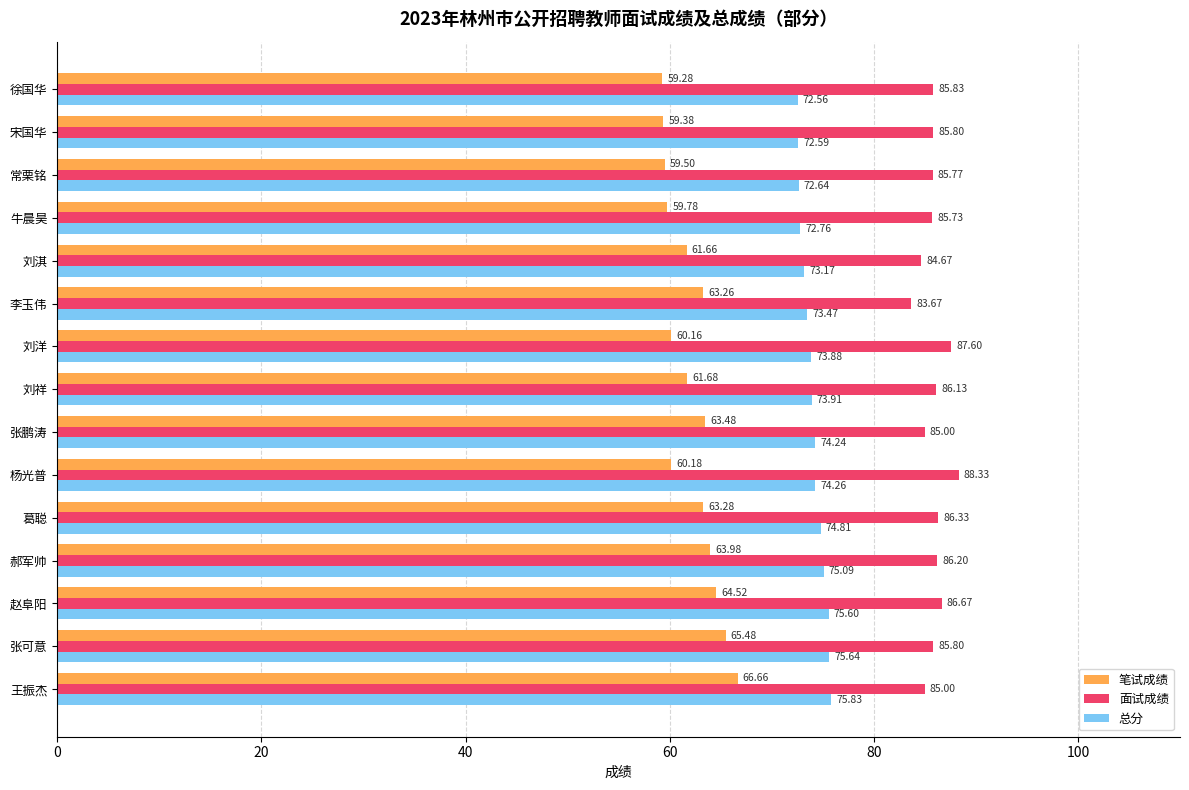

What is the minimum value for 总分?

72.6